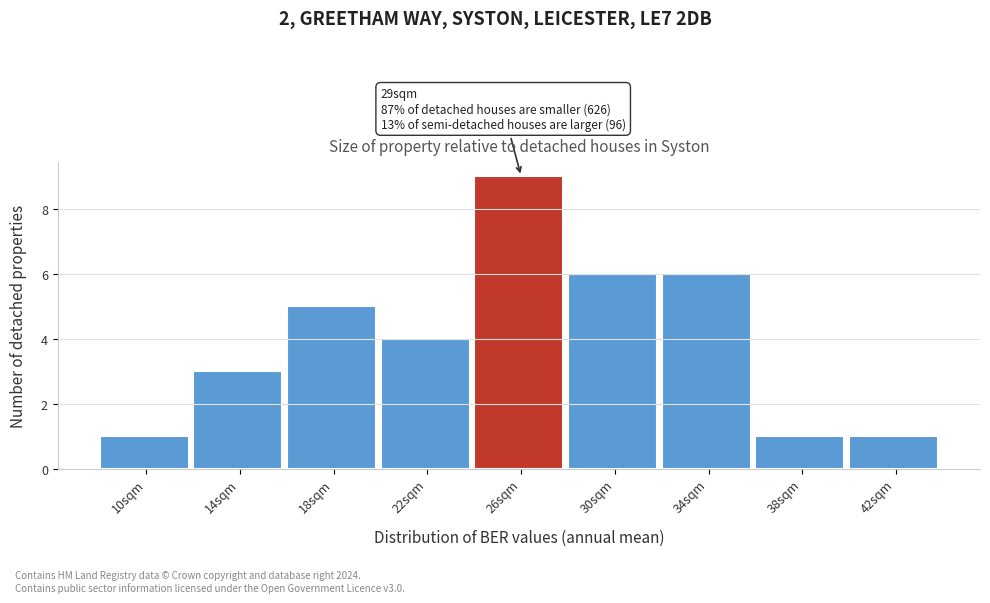

Reading right to left, transcribe all the data shown in this chart.

42sqm=1	38sqm=1	34sqm=6	30sqm=6	26sqm=9	22sqm=4	18sqm=5	14sqm=3	10sqm=1